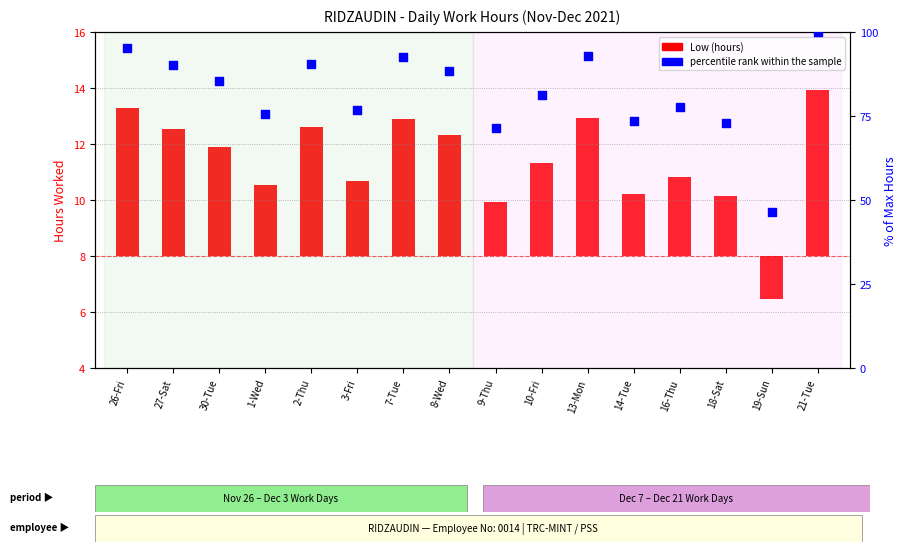

At which category is the sum across all series the highest?

21-Tue